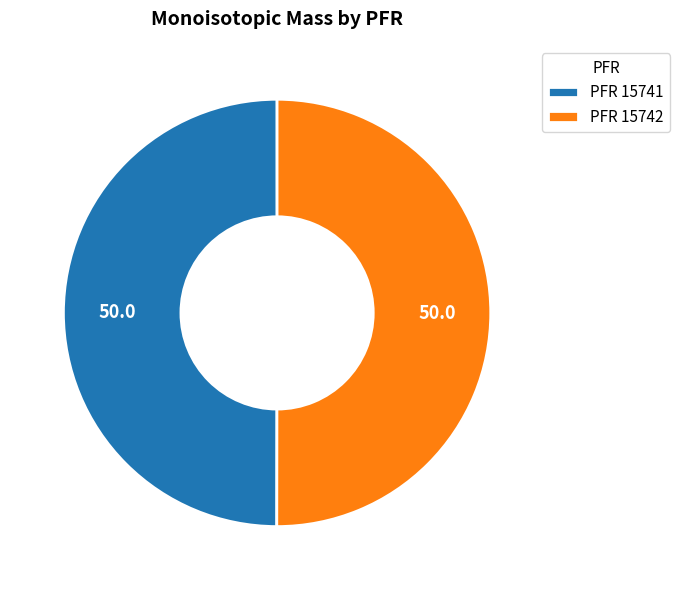

Combined, do PFR 15742 and PFR 15741 account for over 50%?

Yes